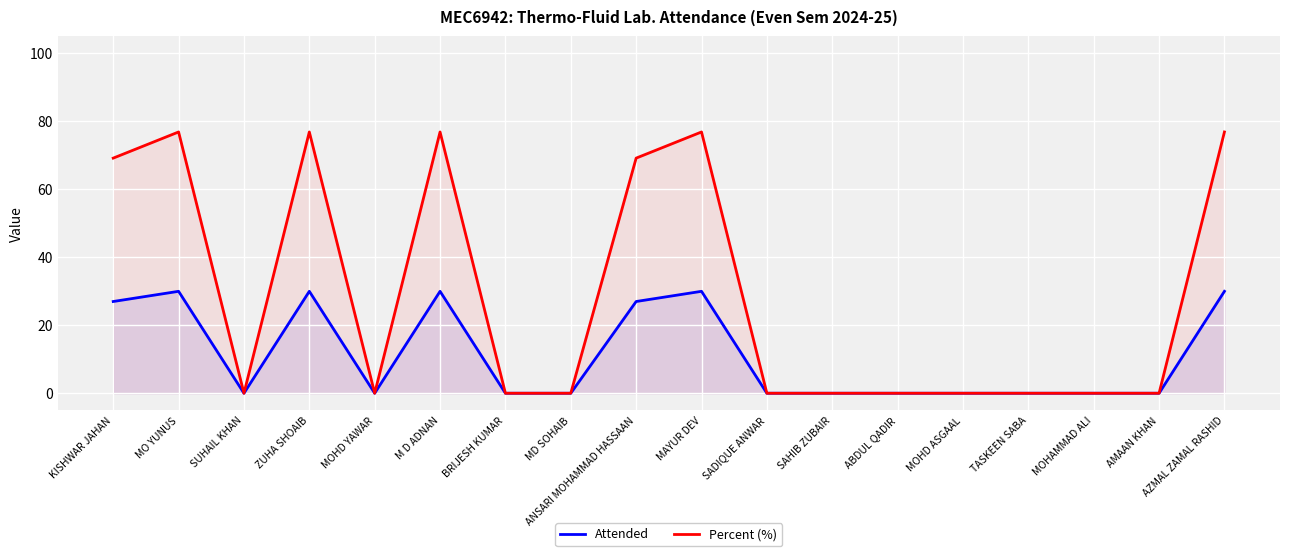

At how many categories does at least one series exceed 20?

7